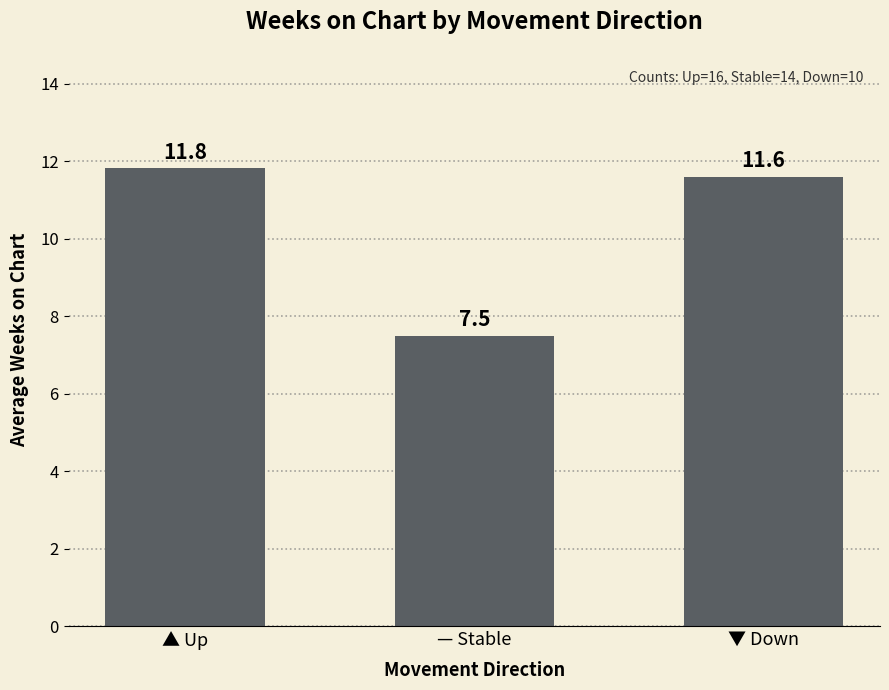

True or false: the data shows 3.6 at — Stable.

False